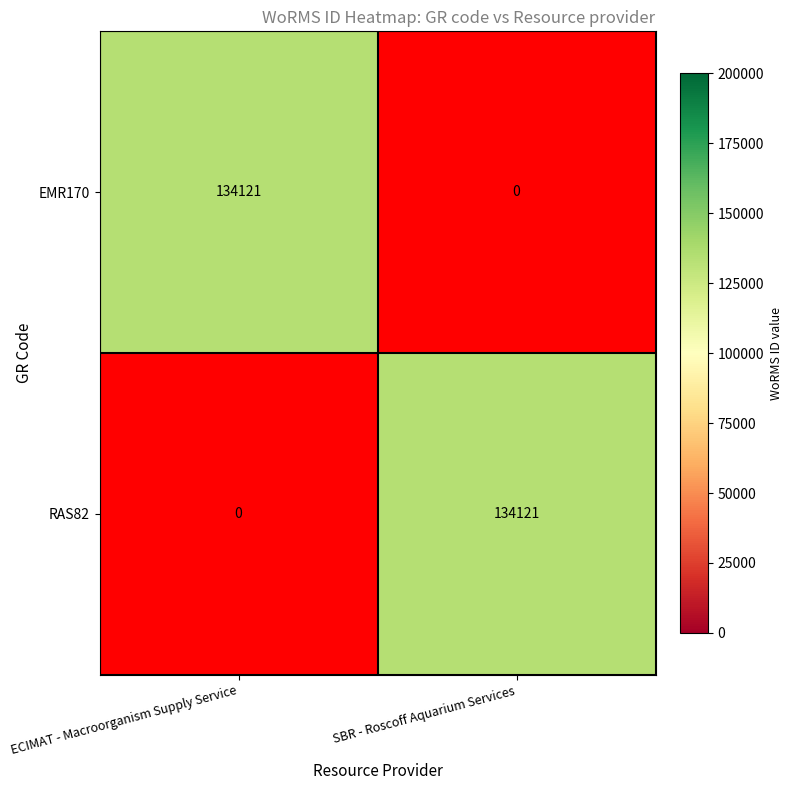

What is the total value across all series at ECIMAT - Macroorganism Supply Service?

134121